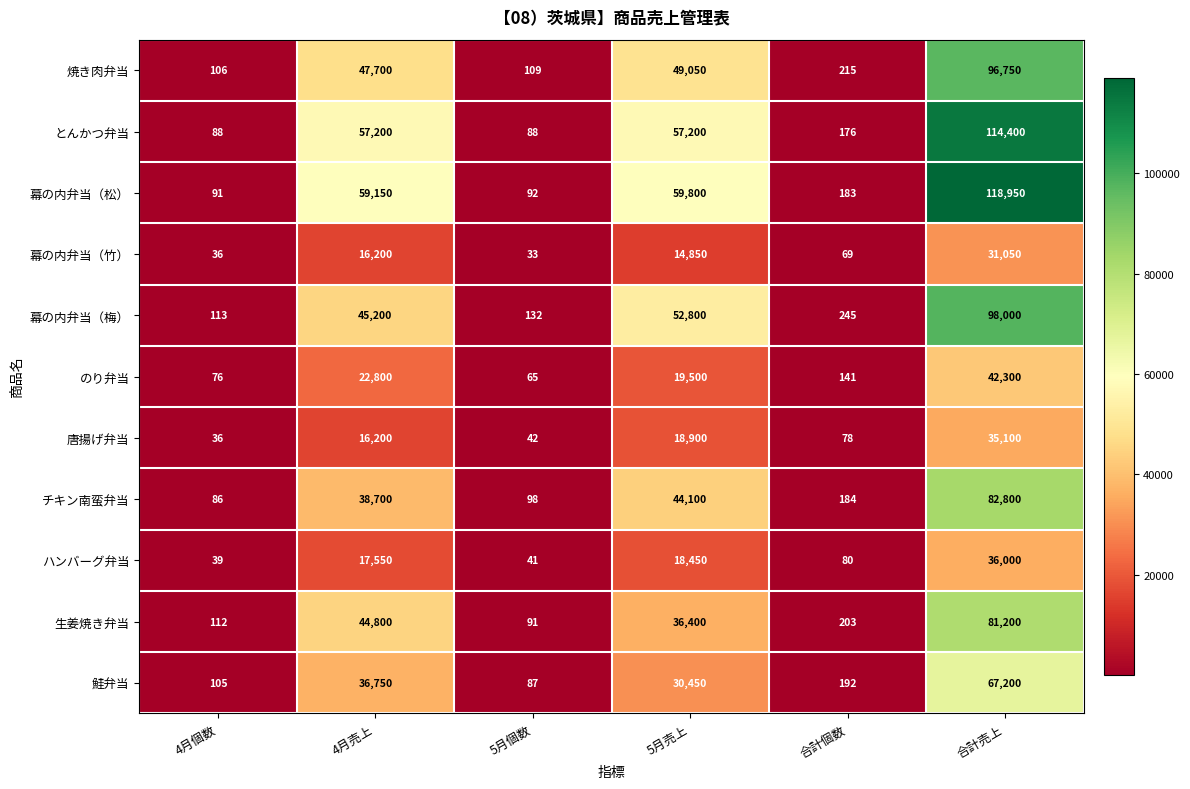

The 幕の内弁当（竹） series shows 14 at 合計個数. True or false?

False